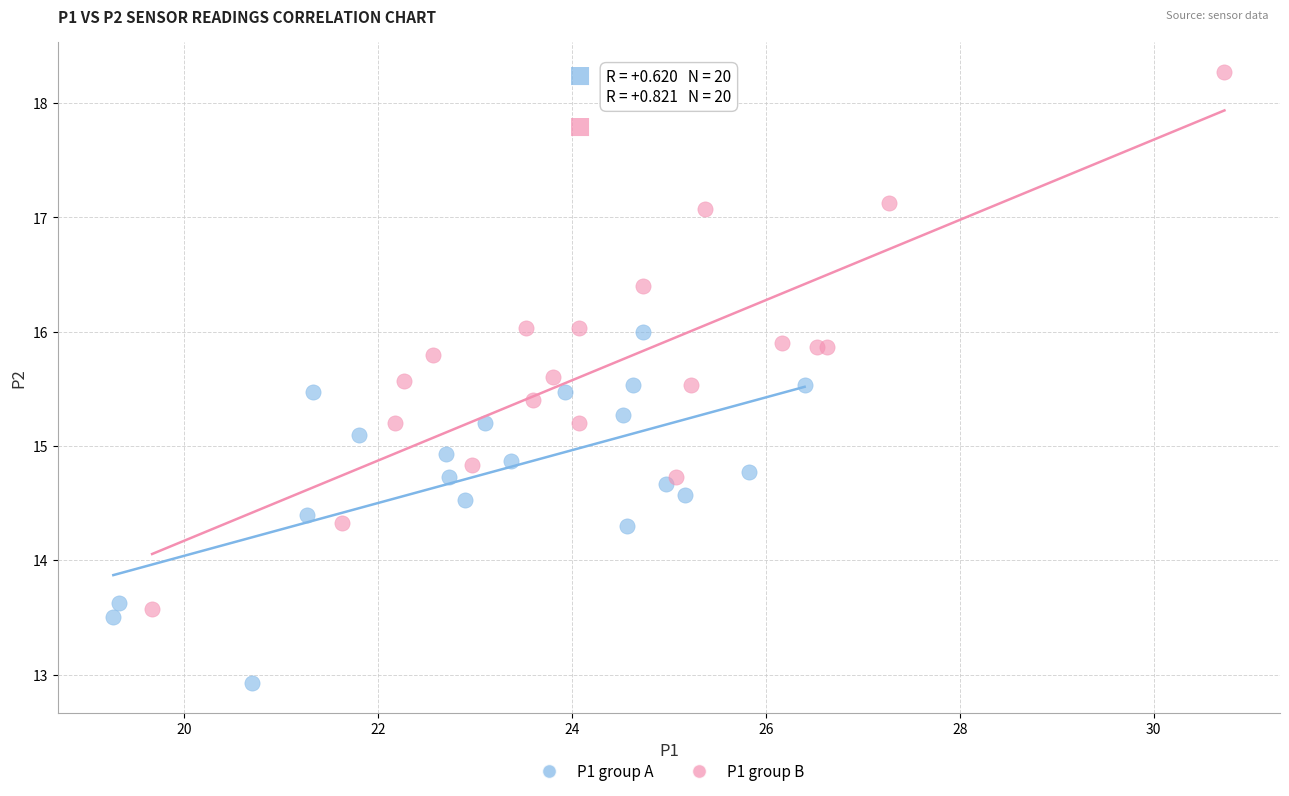

What are all the series names shown in the legend?

P1 group A, P1 group B